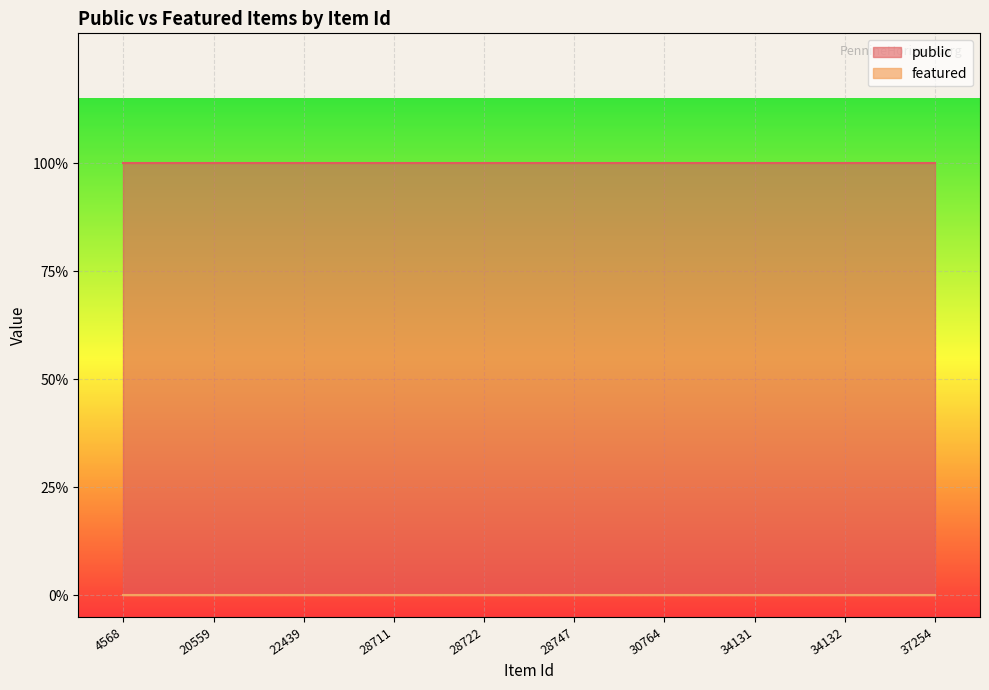

The value of public at 34132 is 1. True or false?

True